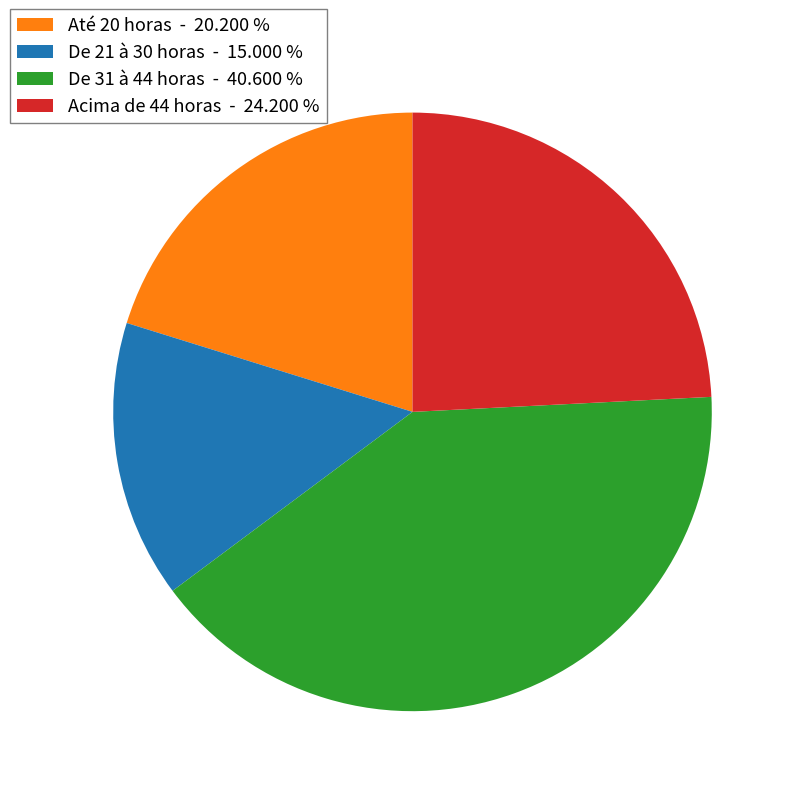

Does any single category account for the majority?

No